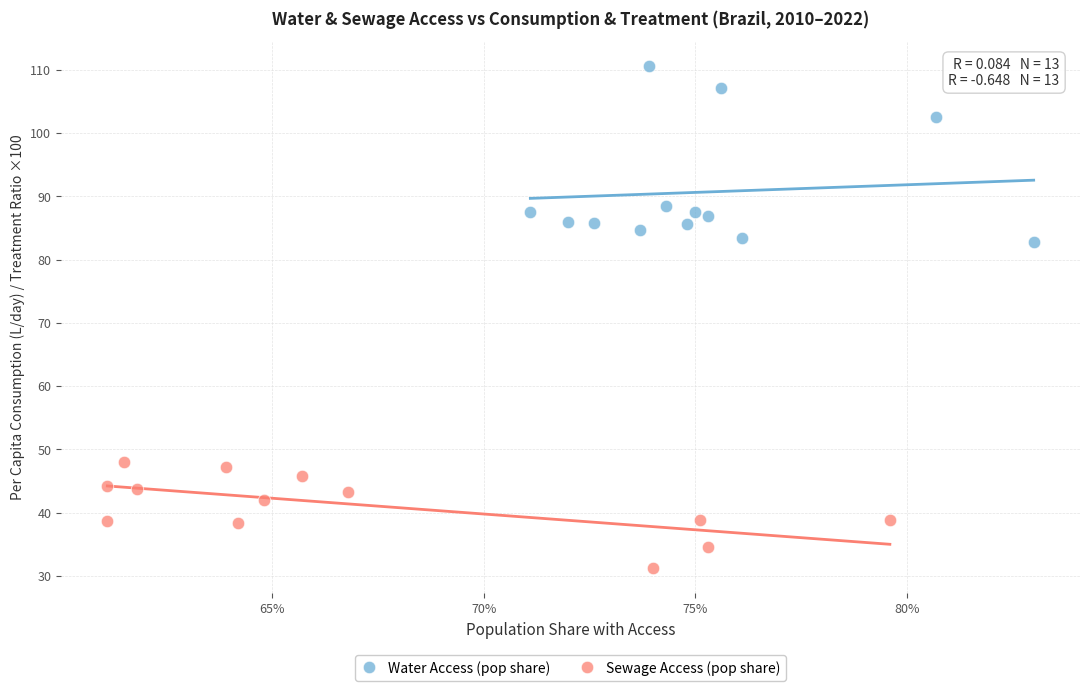

What are all the series names shown in the legend?

Water Access (pop share), Sewage Access (pop share)